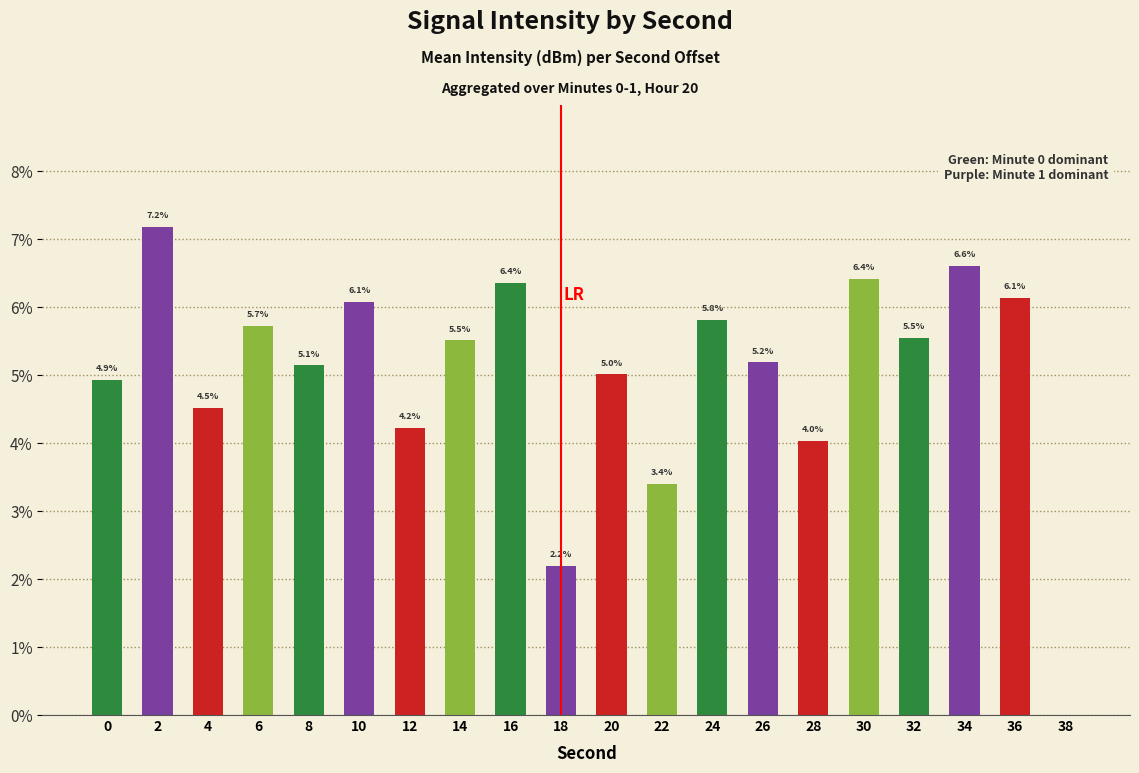

At which label is the value closest to 3?

22